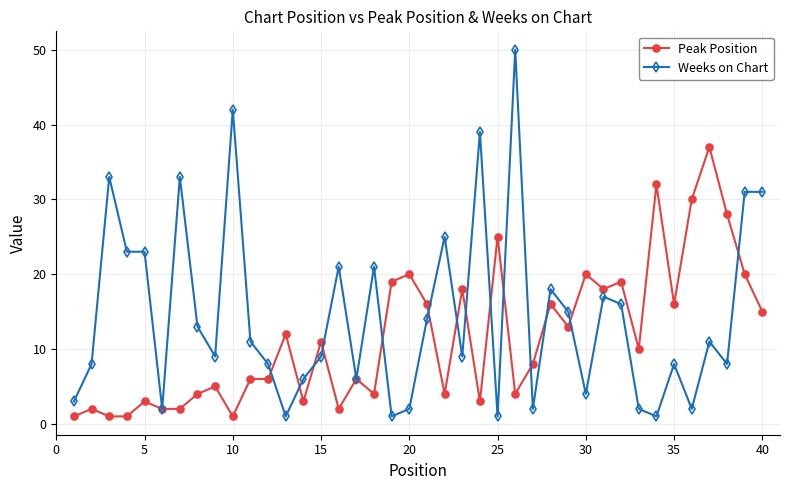

True or false: Weeks on Chart has more than 0 interior local peaks.

True